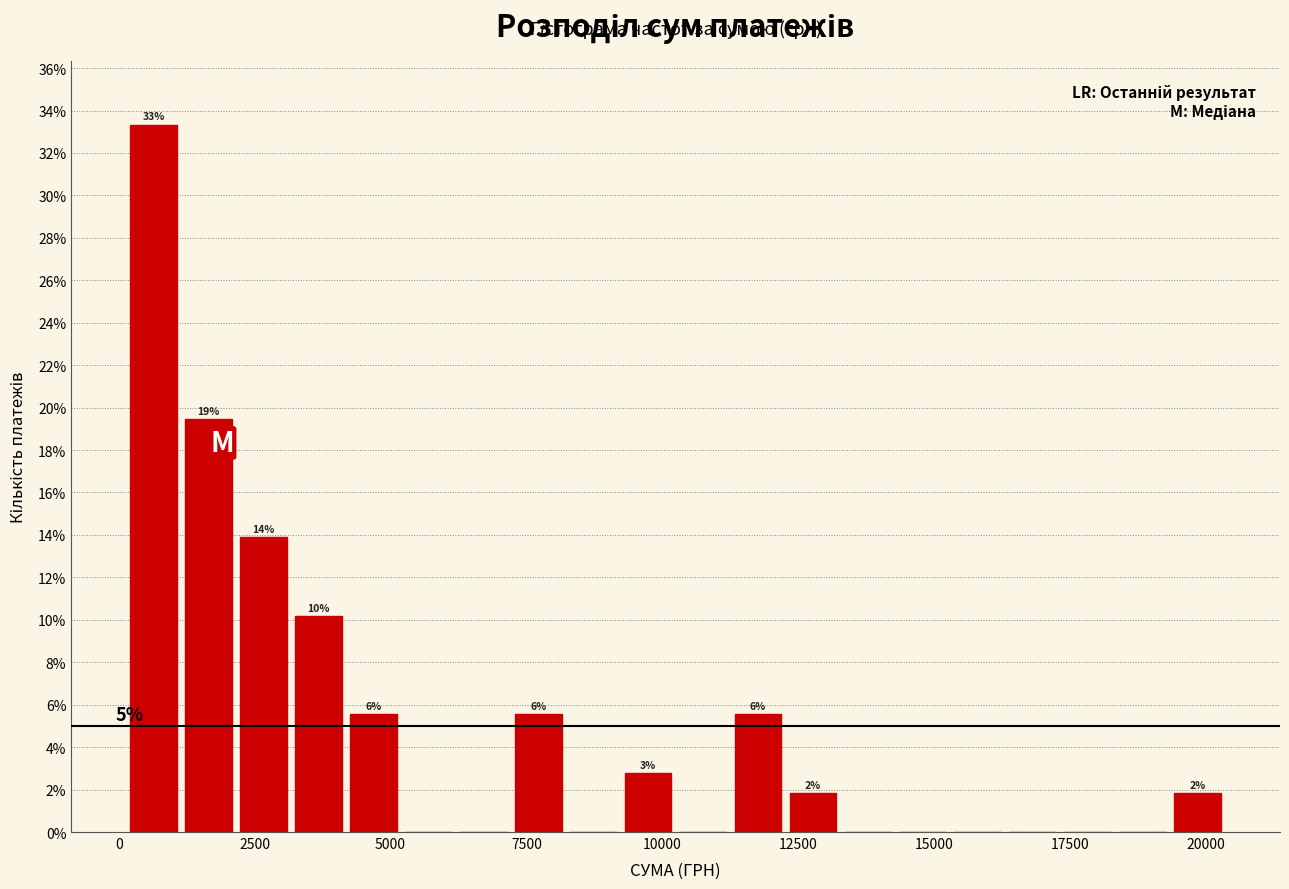

Around what value on the x-axis is the tallest bar? Give the approximate position of its centre, as read against the axis.

500